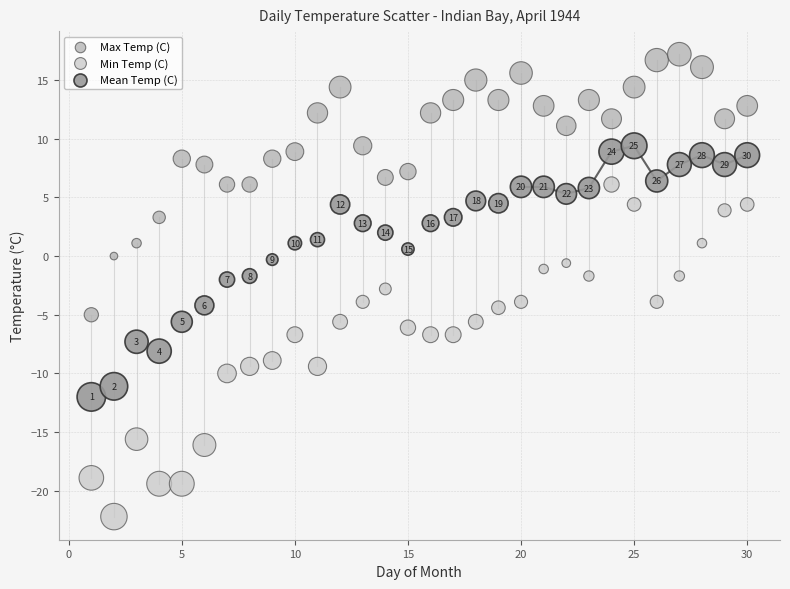

Across all data points, what is the range of Y values (max minus min)?

39.4